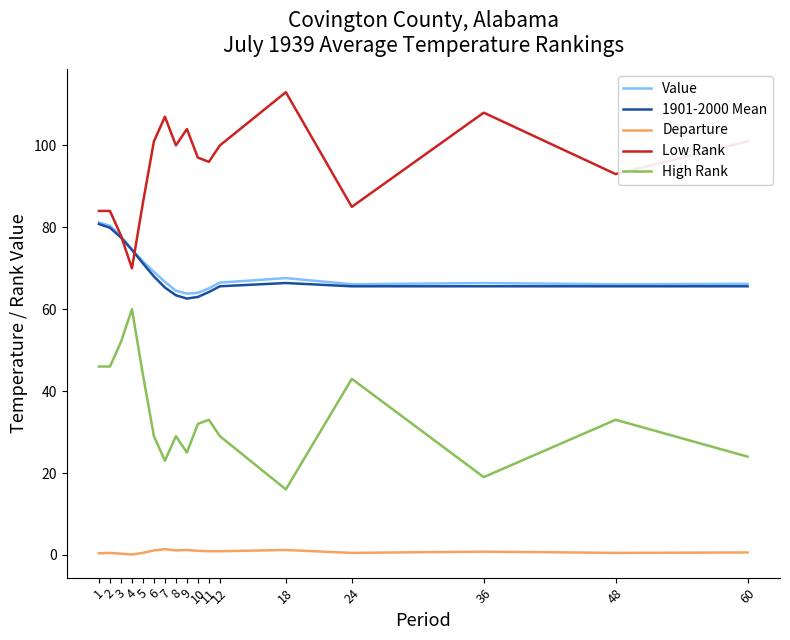

True or false: 1901-2000 Mean has a value of 129.1 at 1.

False